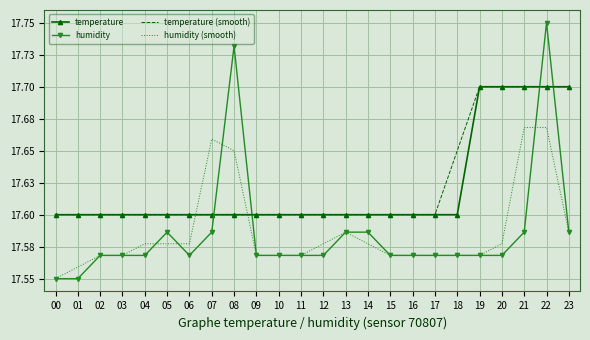

What is the total value across all series at 18?

70.4